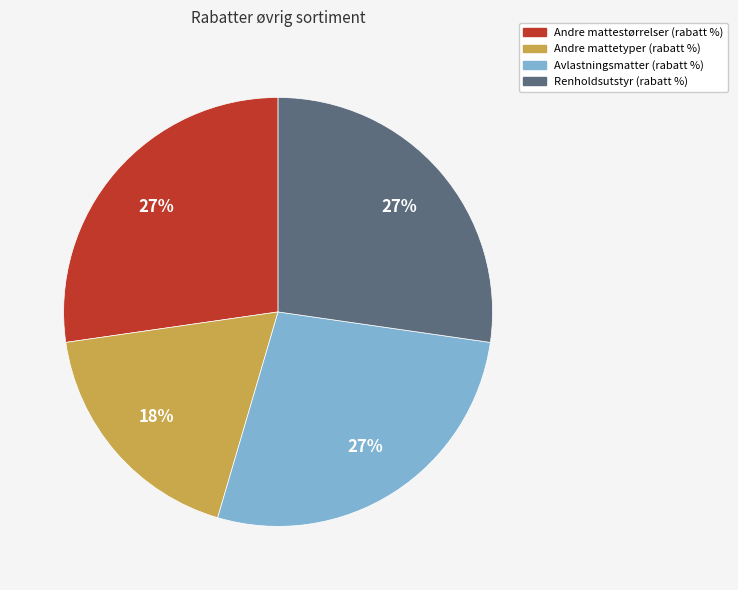

How many segments does this pie chart have?

4